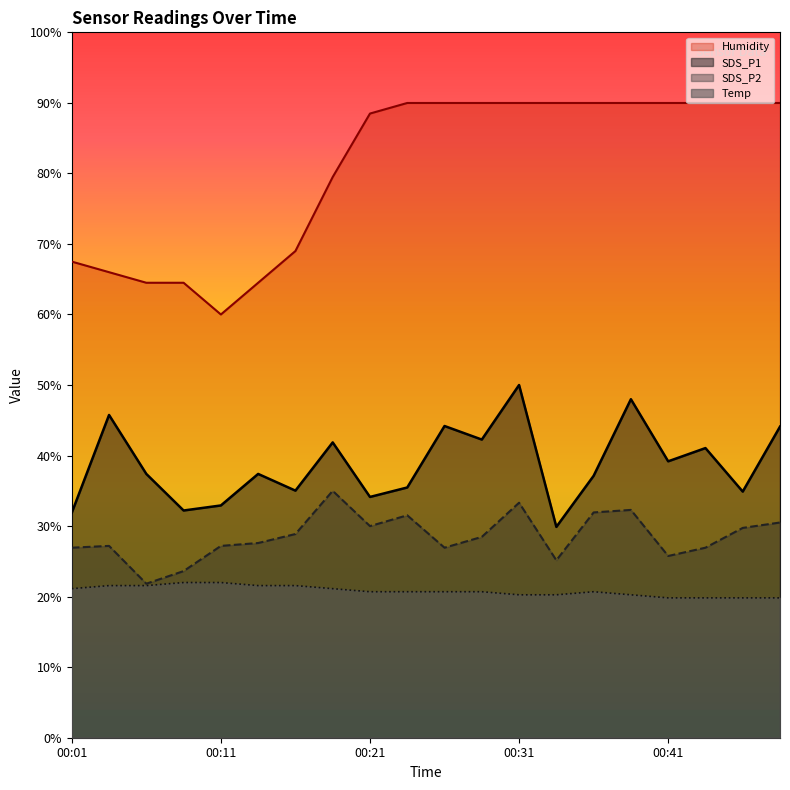

Which has a higher value, 00:14 or 00:06?

00:14